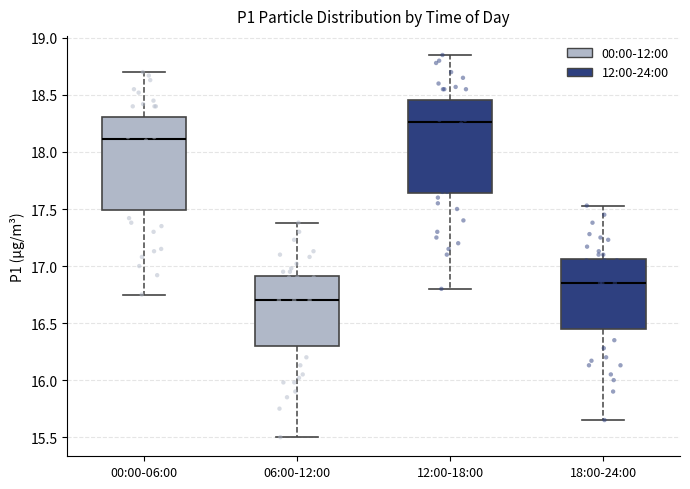

Reading left to right, transcribe this box plot: for each box, give where its median line is, the range the box spans, and where its two whiskers end, as read against the y-axis. The values are not printed on the chart, so give them approximately, as read against the axis.

00:00-06:00: median 18.10, box 17.50 to 18.30, whiskers 16.75 to 18.70
06:00-12:00: median 16.70, box 16.30 to 16.90, whiskers 15.50 to 17.40
12:00-18:00: median 18.25, box 17.65 to 18.45, whiskers 16.80 to 18.85
18:00-24:00: median 16.85, box 16.45 to 17.05, whiskers 15.65 to 17.55